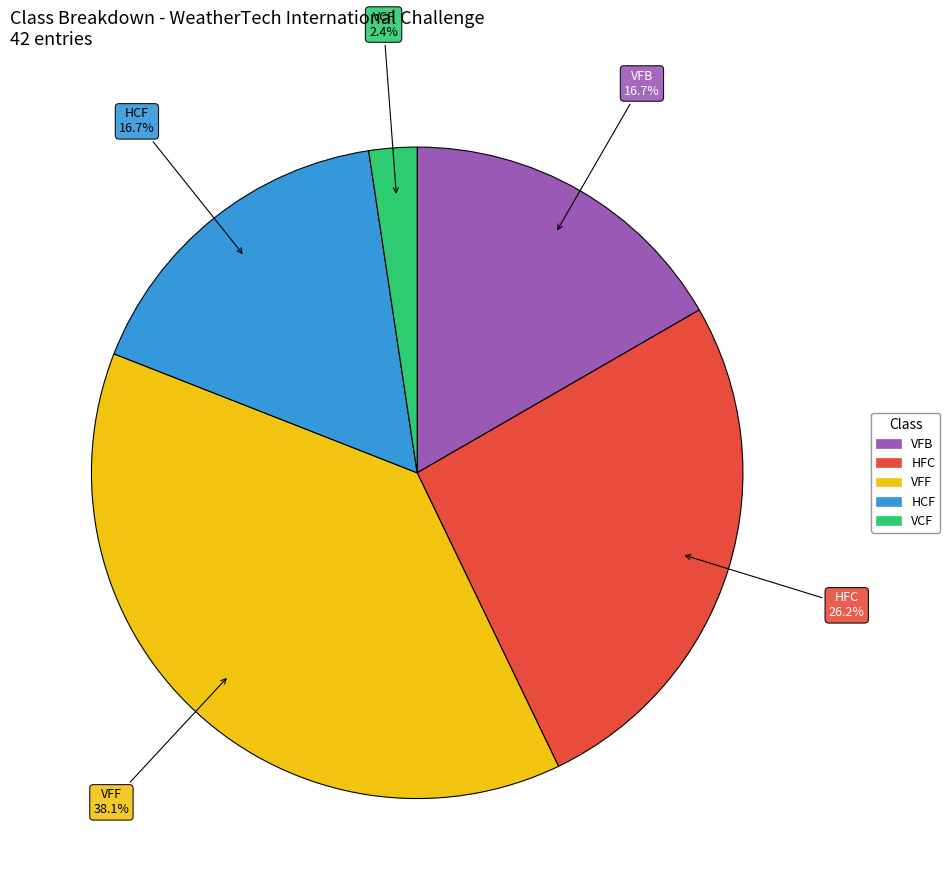

To the nearest percent, what is the difference between the largest and smallest slice percentages?

36%